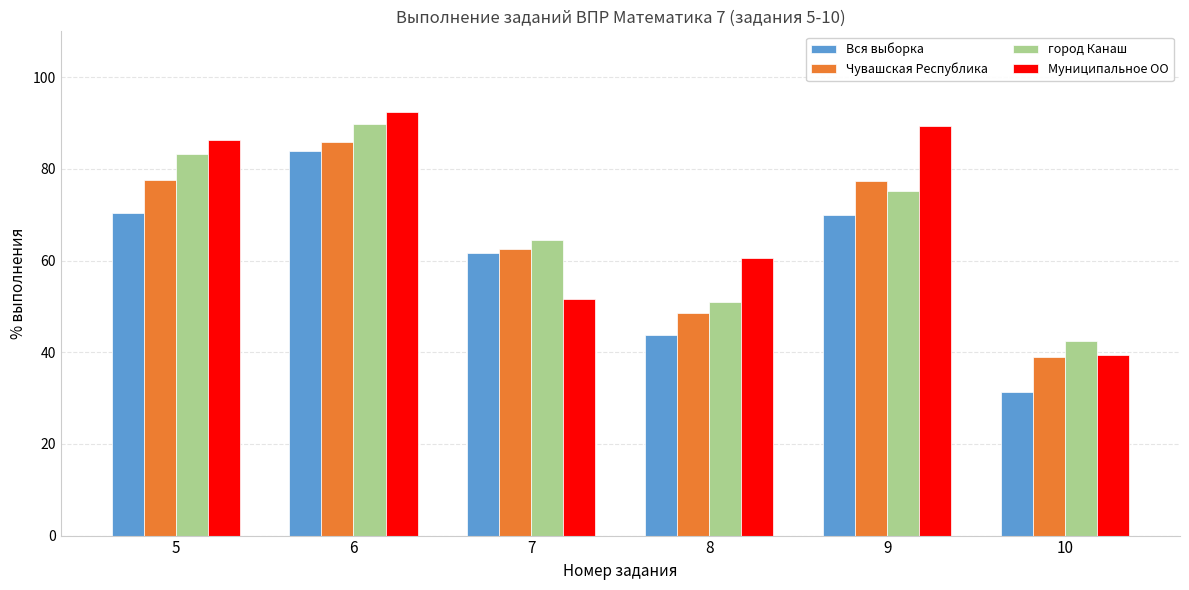

What is the value of the Чувашская Республика bar at the 6th from the left?

39.0